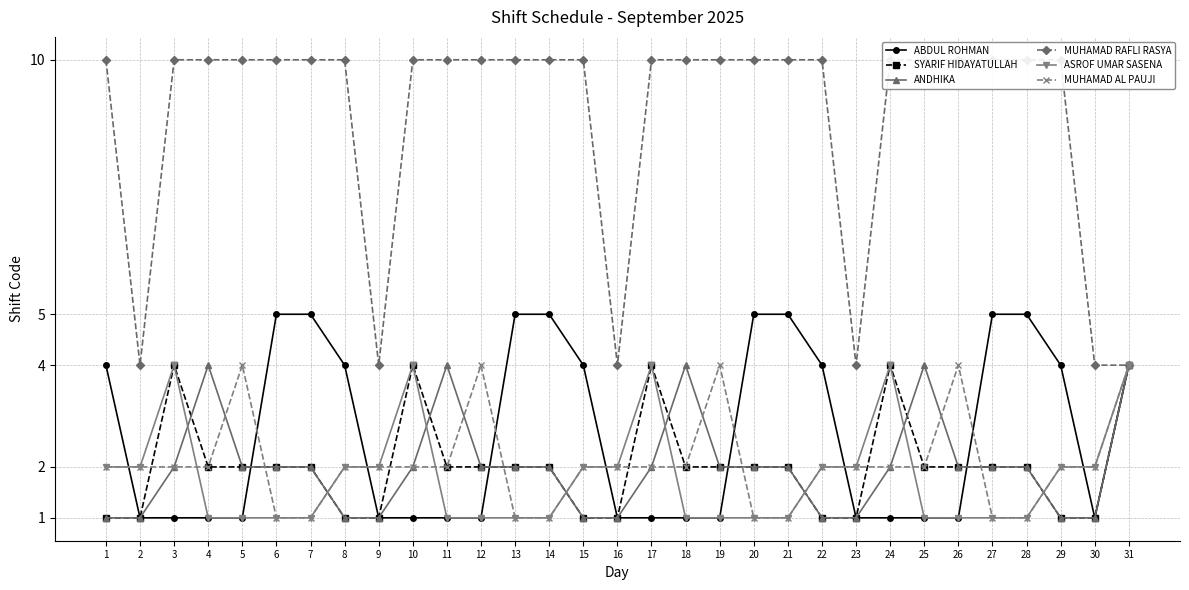

Which series has the largest total across all categories?

MUHAMAD RAFLI RASYA